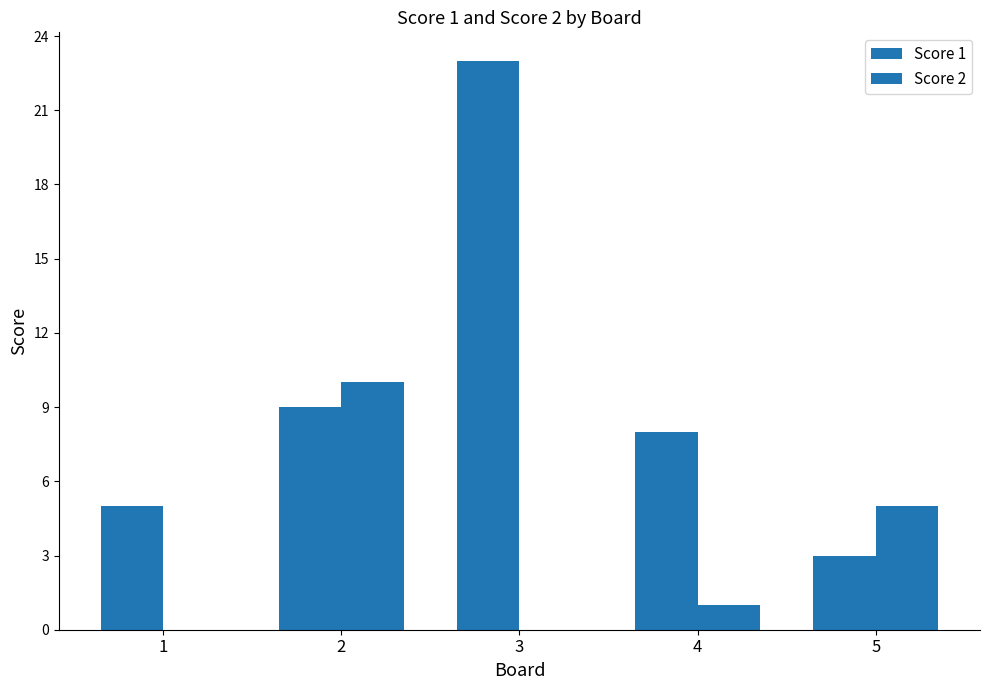

What is the spread (max minus min) of values at 2?

1